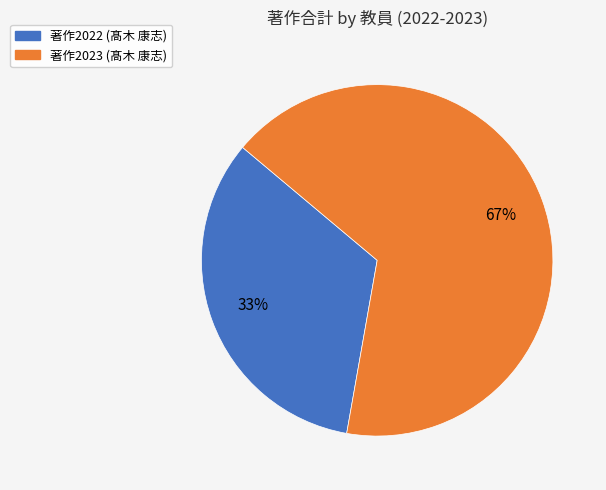

Does any single category account for the majority?

Yes